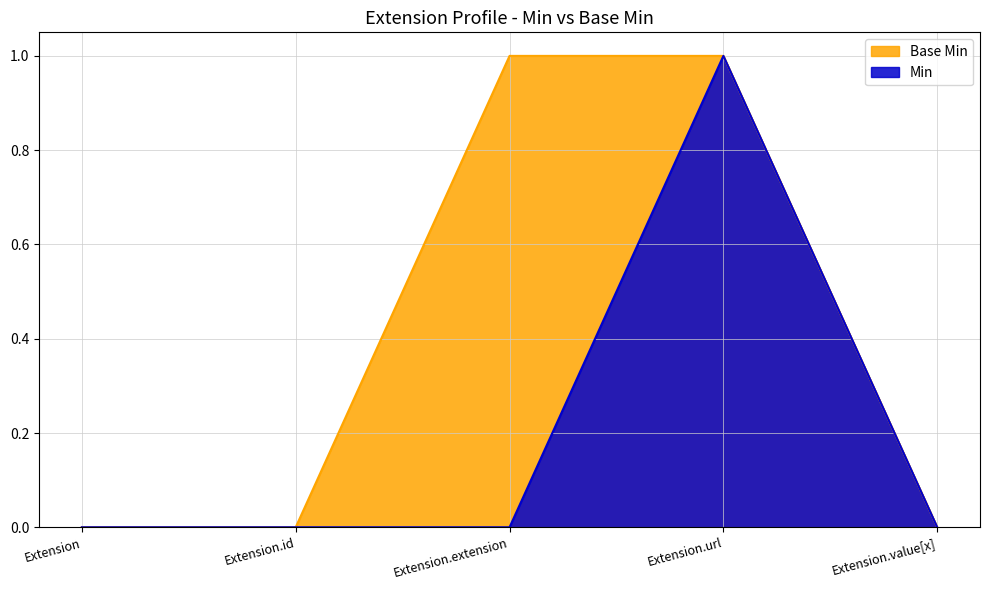

True or false: Base Min and Min cross at least once.

False